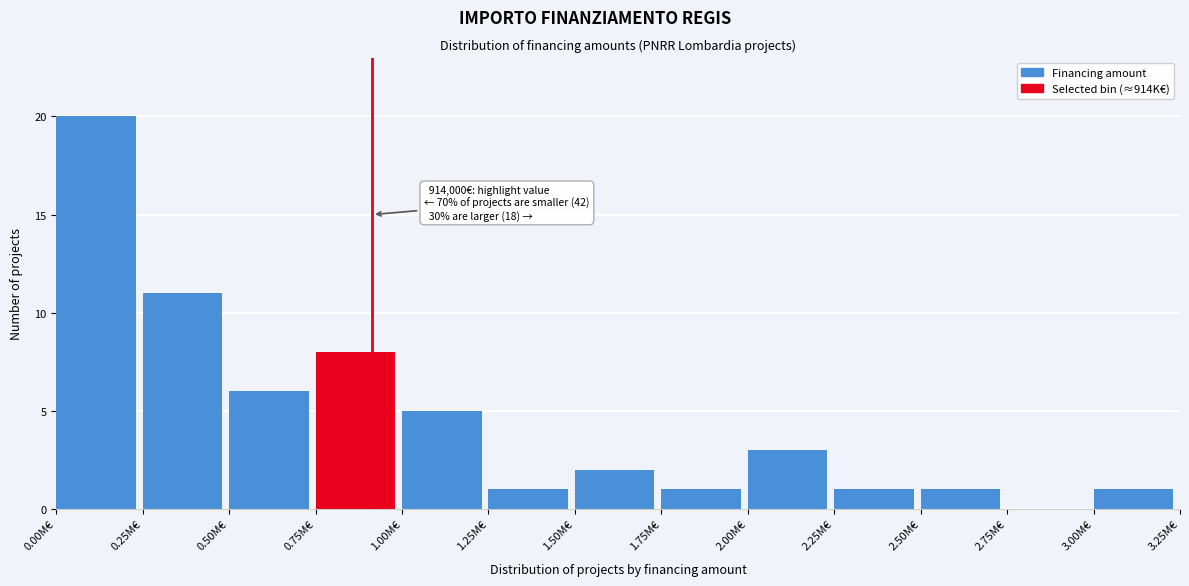

Which range on the x-axis has the tallest bar?

0.00 to 0.25